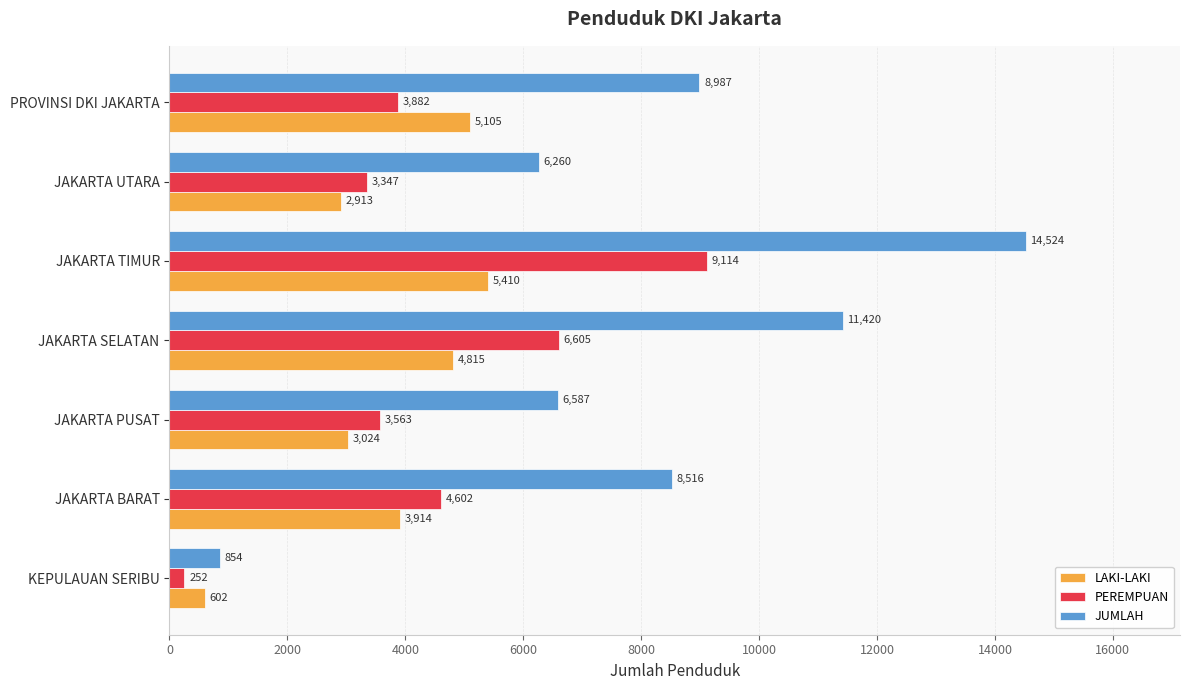

Where is PEREMPUAN nearest to the value 4683?

JAKARTA BARAT